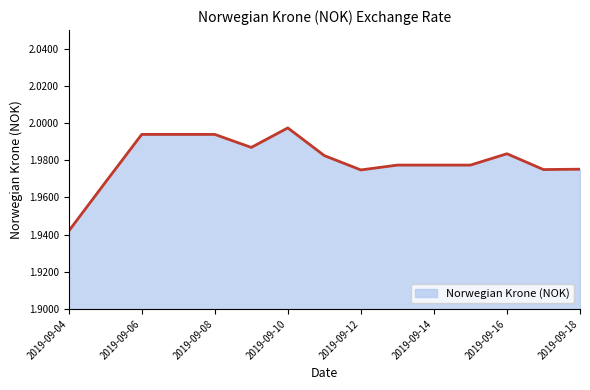

What is the maximum value shown in the chart?

2.0